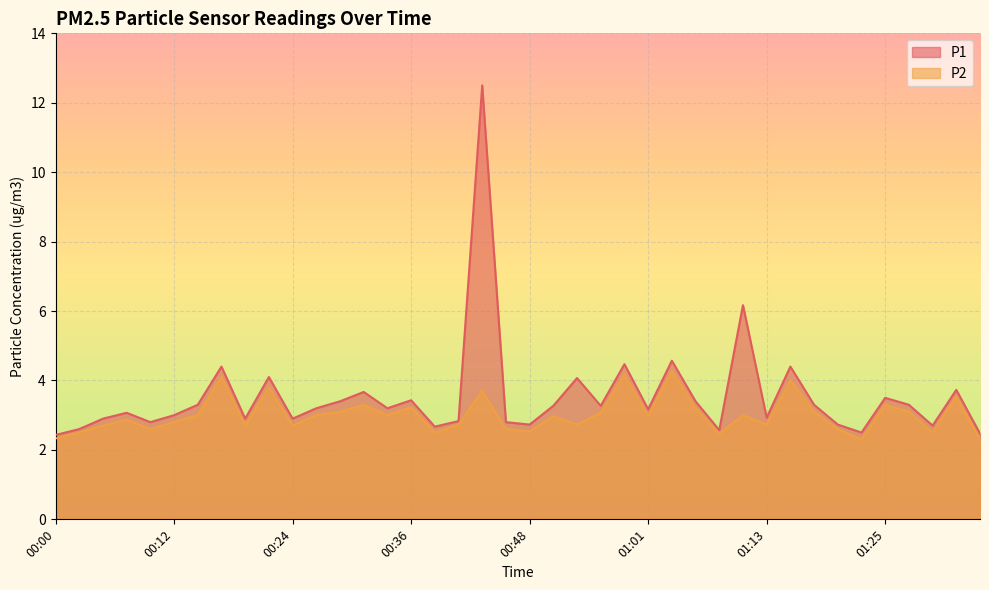

What is the value of the P1 point at the 29th from the left?

2.6